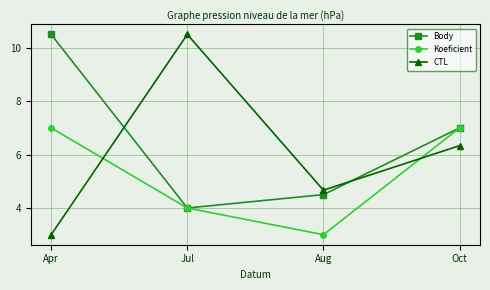

At which label does Koeficient reach its peak?

Apr